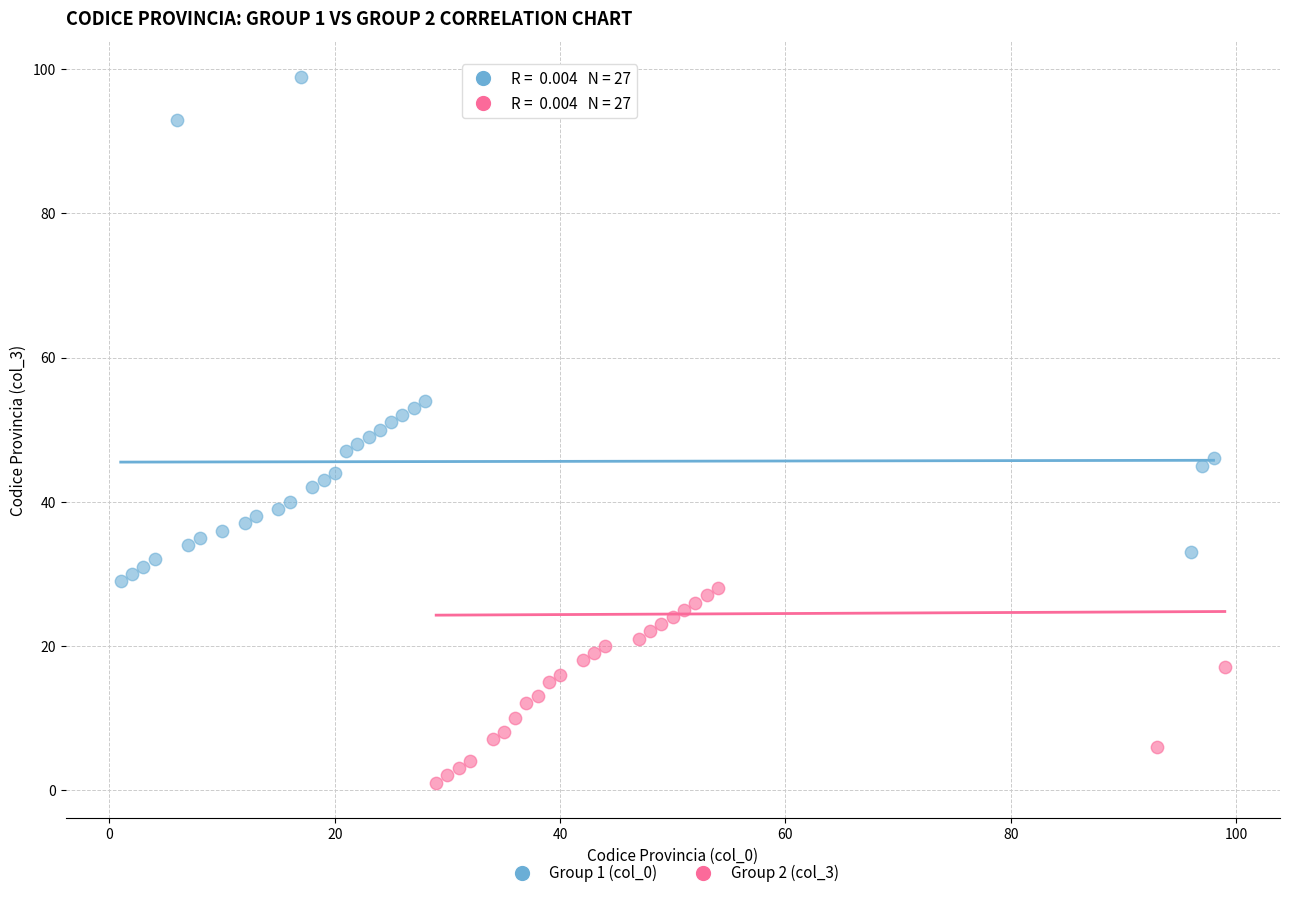

Which series has the largest Y range (max minus min)?

Group 2 (col_3)